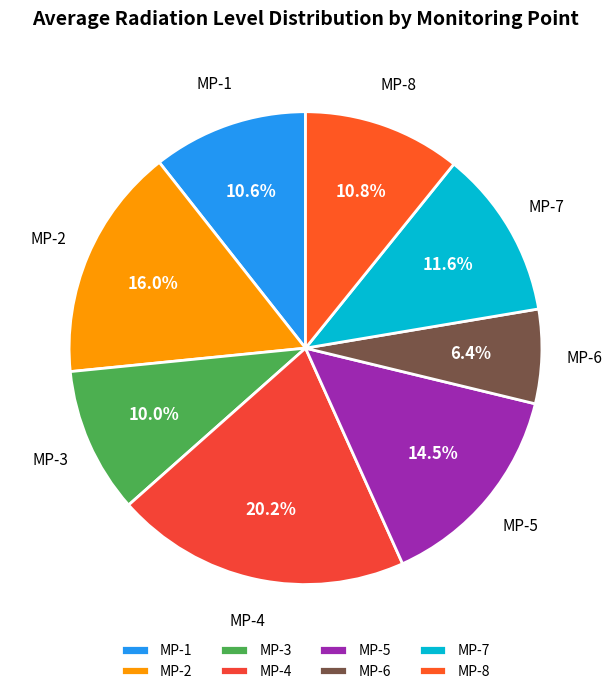

True or false: MP-7 accounts for 12% of the total.

True